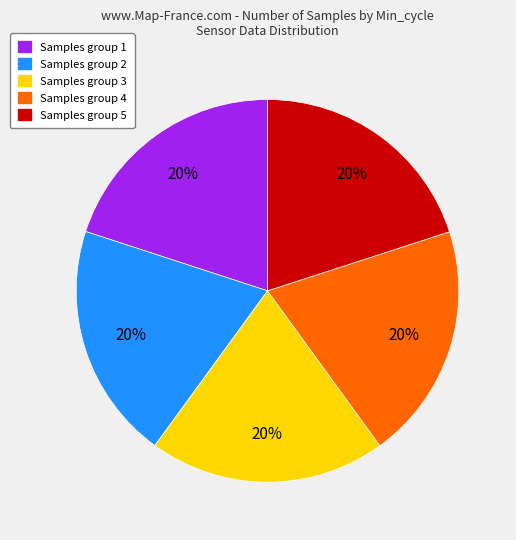

To the nearest percent, what is the average slice percentage?

20%